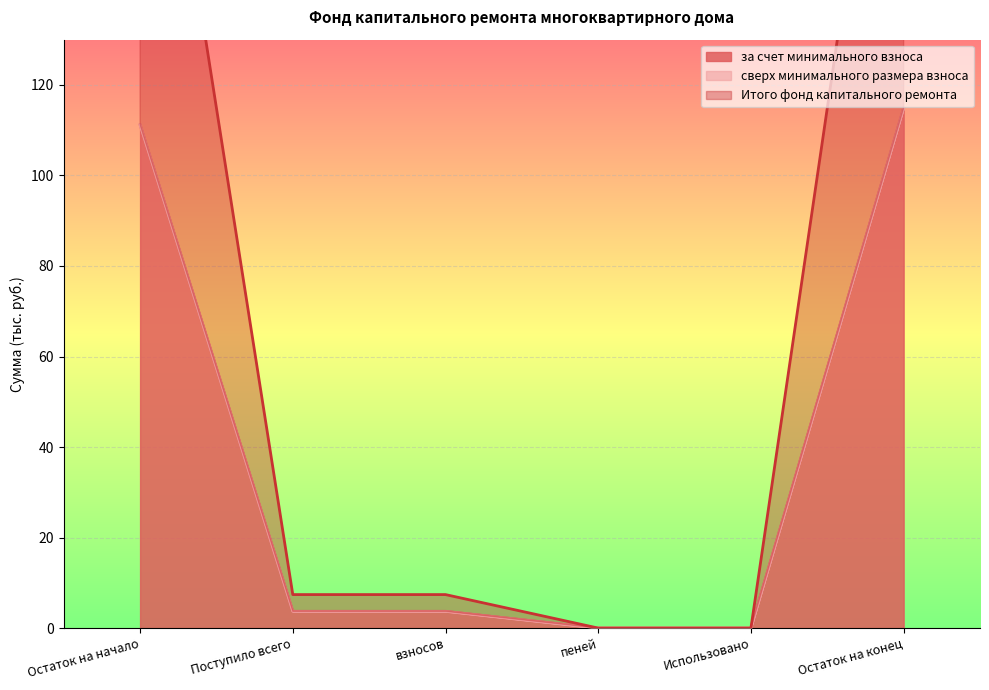

Is it true that за счет минимального взноса equals 4.8 at взносов?

False